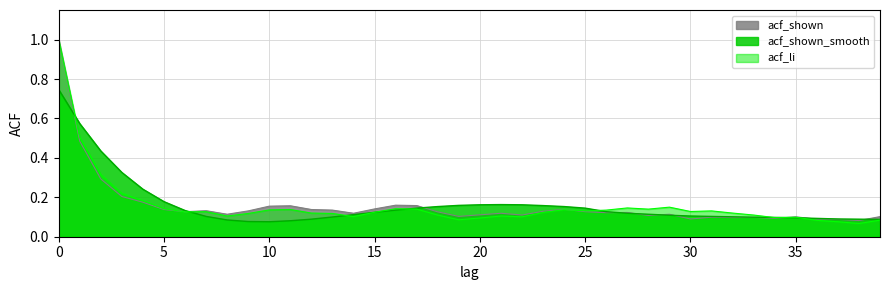

List the labels in order of acf_shown_smooth value, largest first.

0, 1, 2, 3, 4, 5, 21, 20, 22, 19, 23, 18, 24, 17, 25, 16, 6, 26, 15, 27, 28, 14, 29, 30, 7, 31, 32, 13, 33, 34, 35, 36, 37, 12, 38, 39, 8, 11, 9, 10